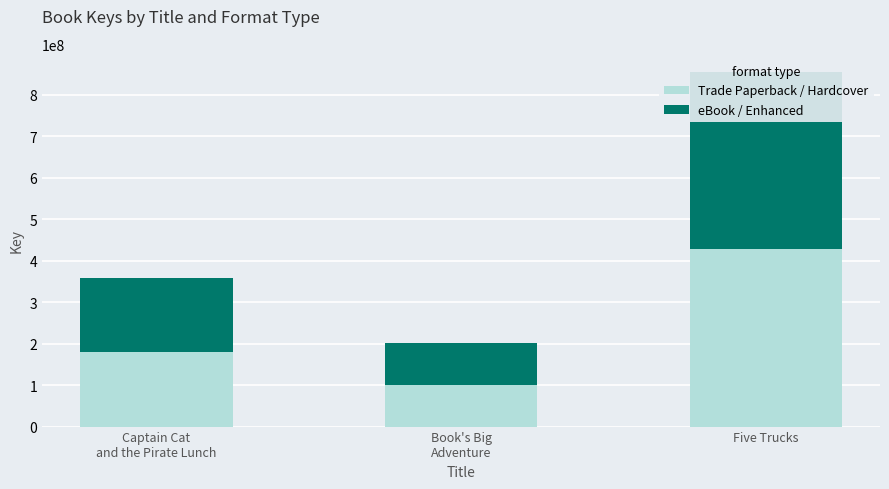

Reading left to right, what are all the values shown in this chart?

Trade Paperback / Hardcover: Captain Cat
and the Pirate Lunch=179378337	Book's Big
Adventure=100778902	Five Trucks=427833891
eBook / Enhanced: Captain Cat
and the Pirate Lunch=179378337	Book's Big
Adventure=100778902	Five Trucks=427833891